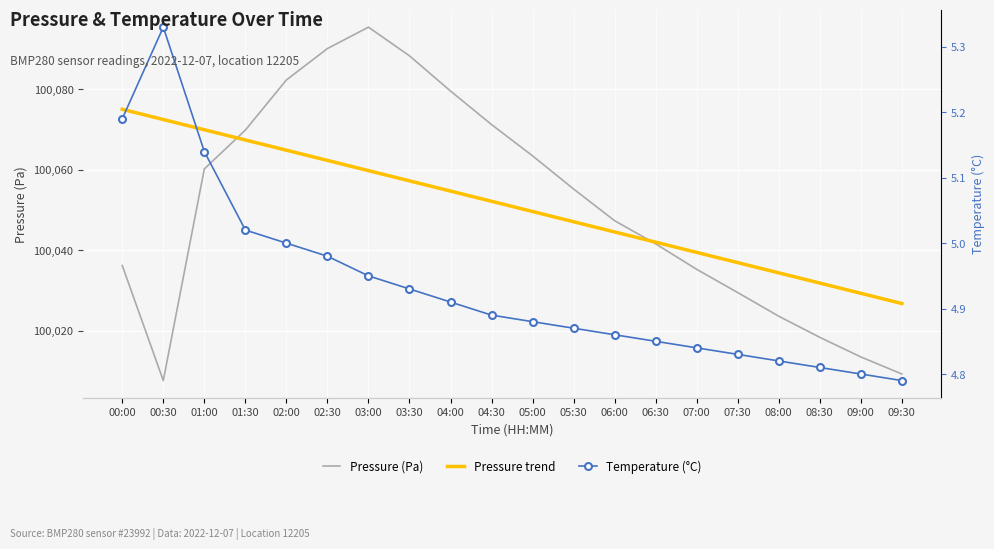

Rank the categories by Pressure (Pa) value from highest to lowest.

03:00, 02:30, 03:30, 02:00, 04:00, 04:30, 01:30, 05:00, 01:00, 05:30, 06:00, 06:30, 00:00, 07:00, 07:30, 08:00, 08:30, 09:00, 09:30, 00:30